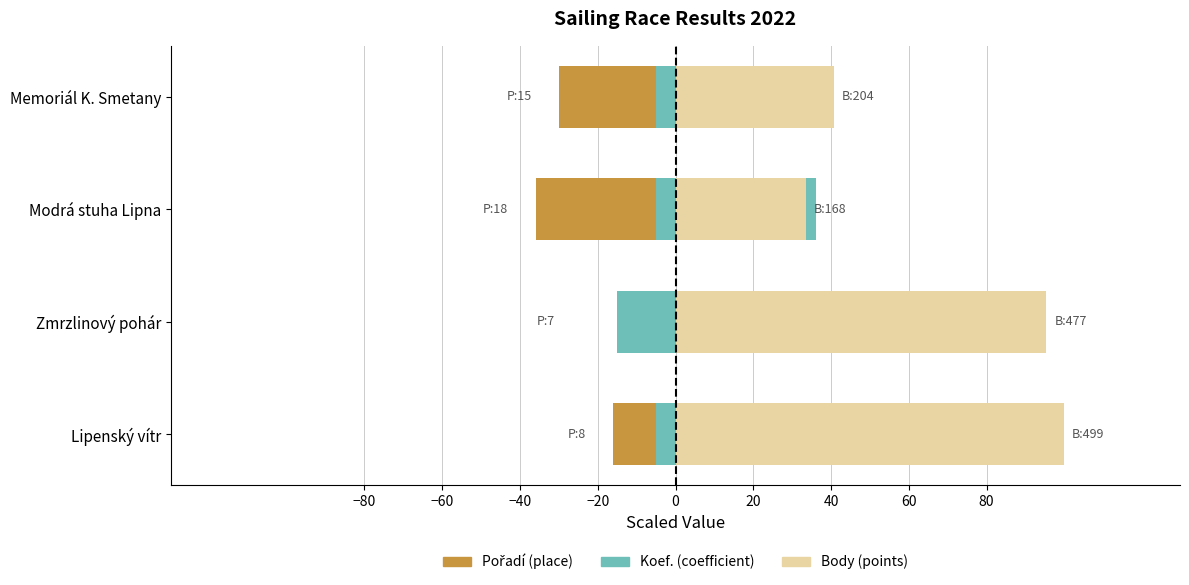

What is the maximum value shown in the chart?

99.8